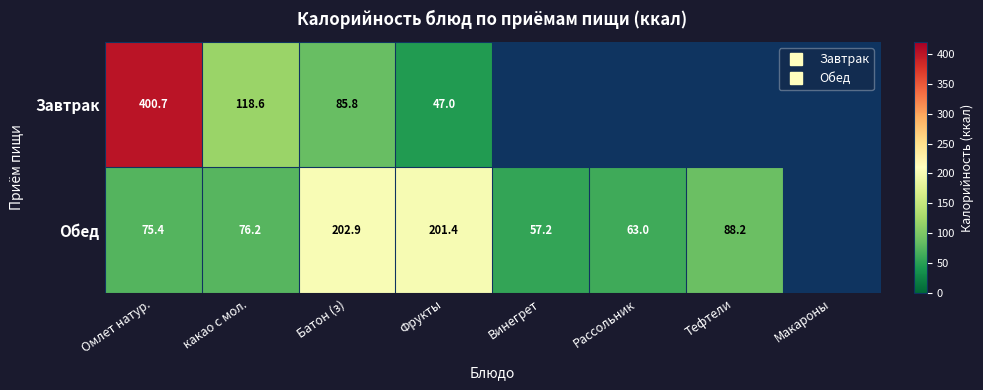

What is the minimum value for Обед?

57.2